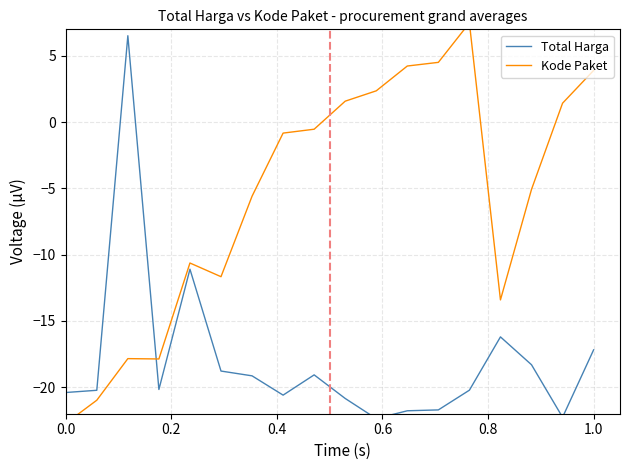

How many data points in Total Harga are less than -20?

10